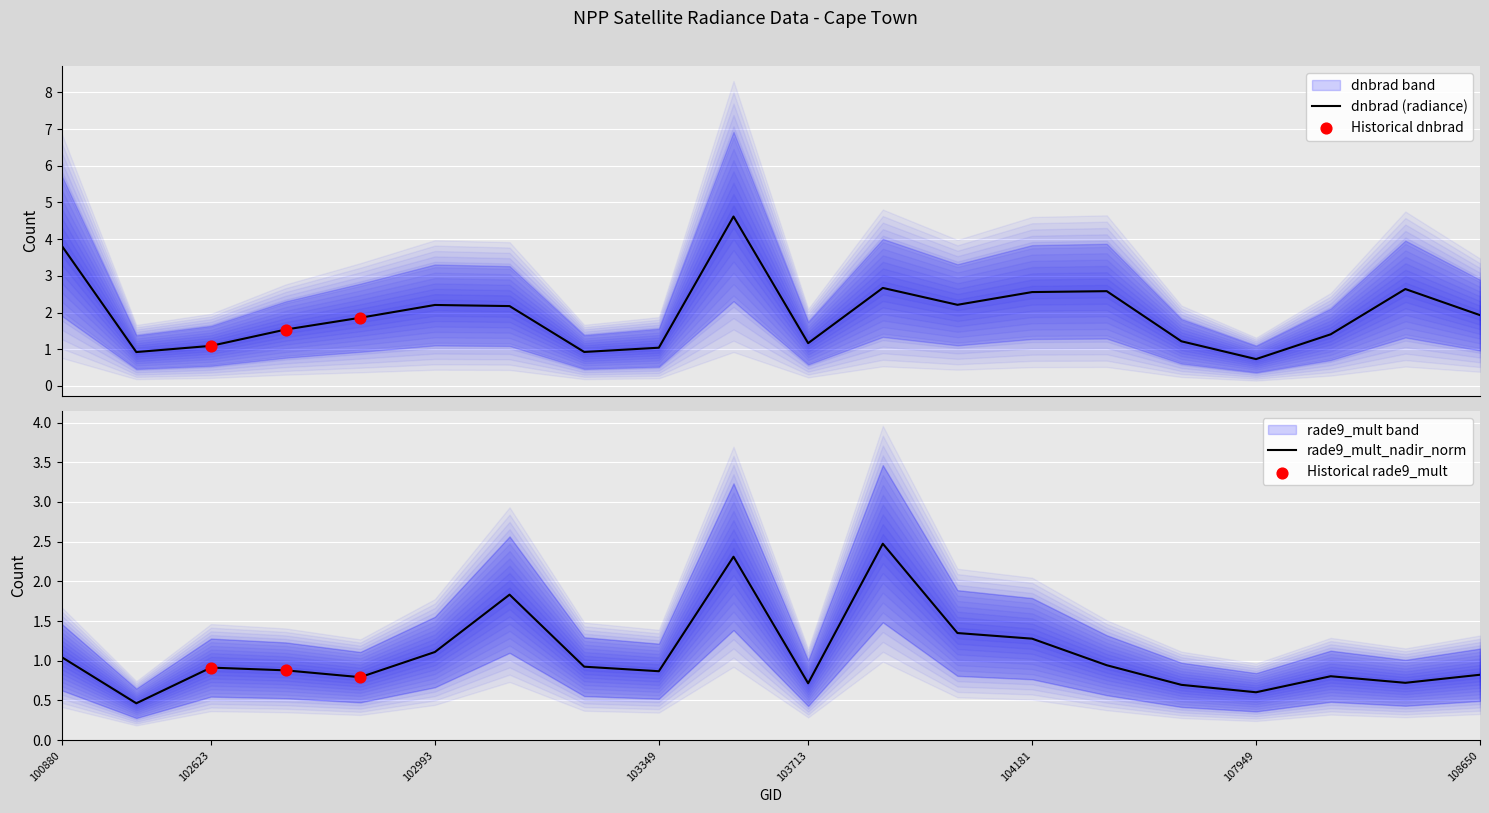

Is the value of dnbrad at 102864 greater than the value of rade9_mult_nadir_norm at 108486?

Yes